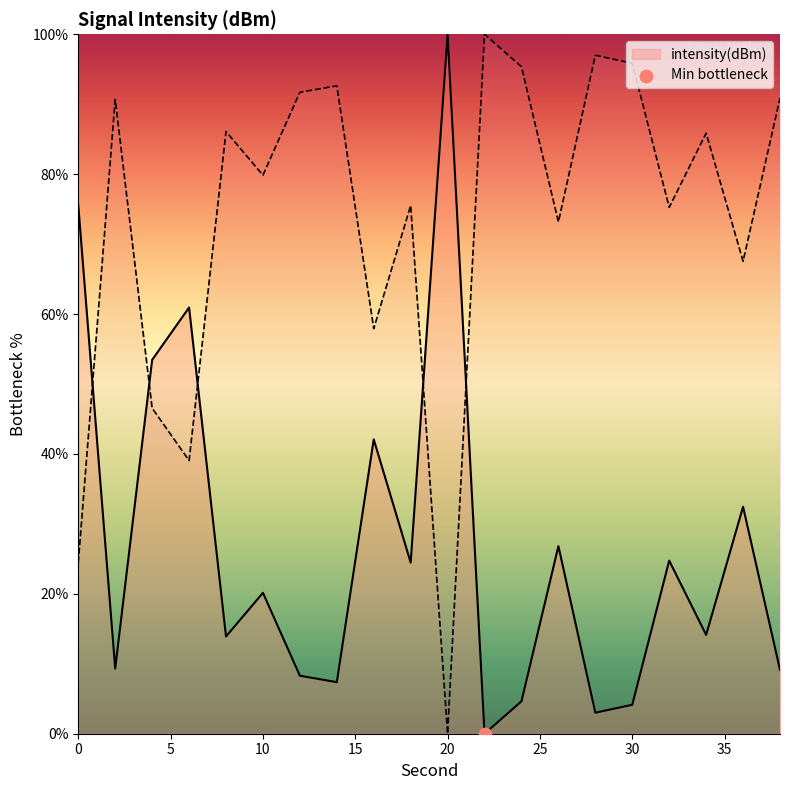

Between 20 and 16, which is larger?

16